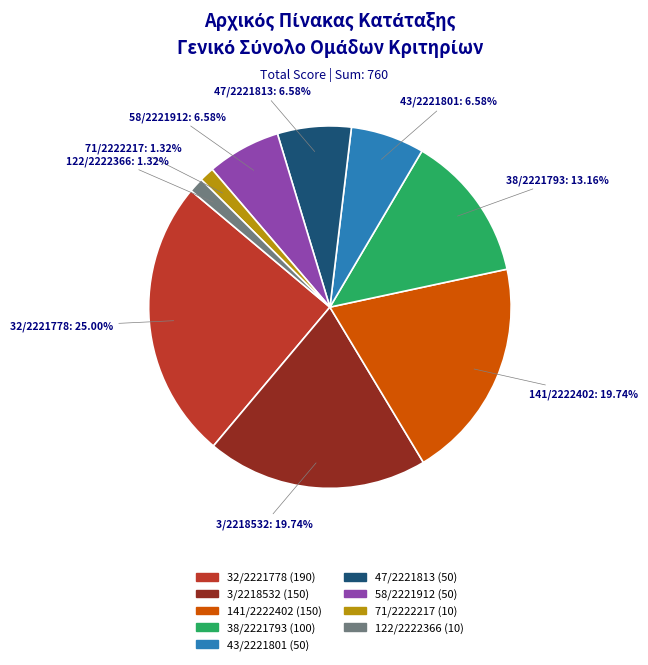

What percentage is the 3/2218532 slice, to the nearest percent?

20%